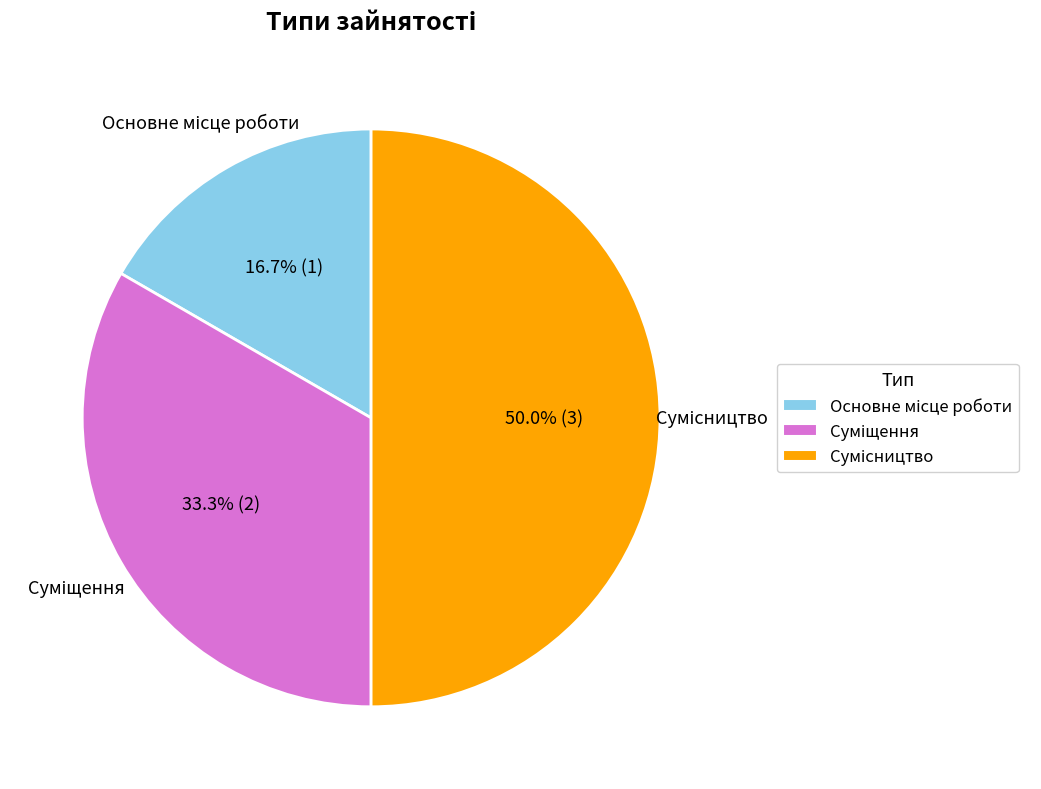

Is the sum of Суміщення and Основне місце роботи greater than half?

No